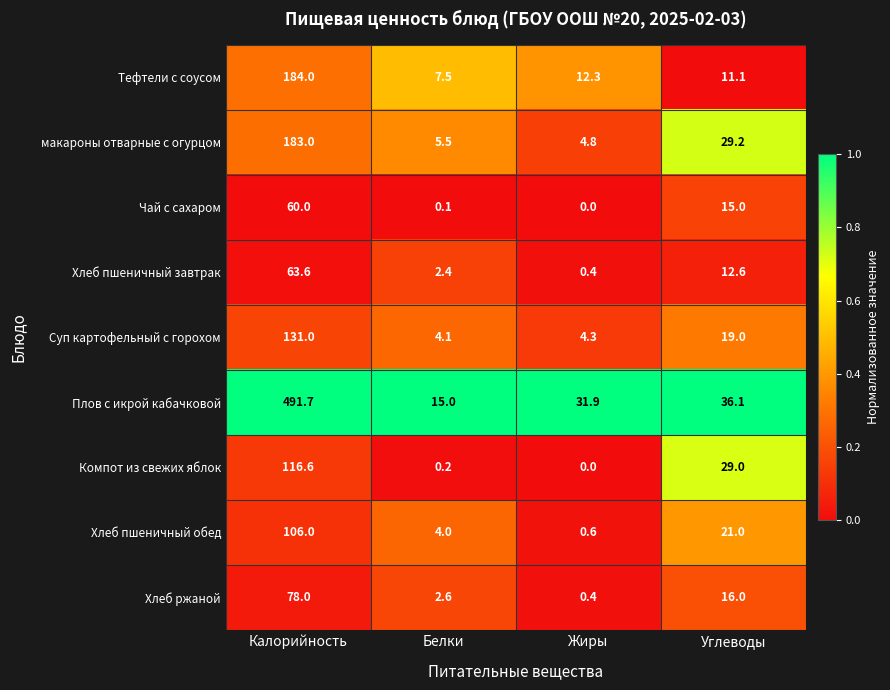

Which series has the widest spread of values?

Плов с икрой кабачковой